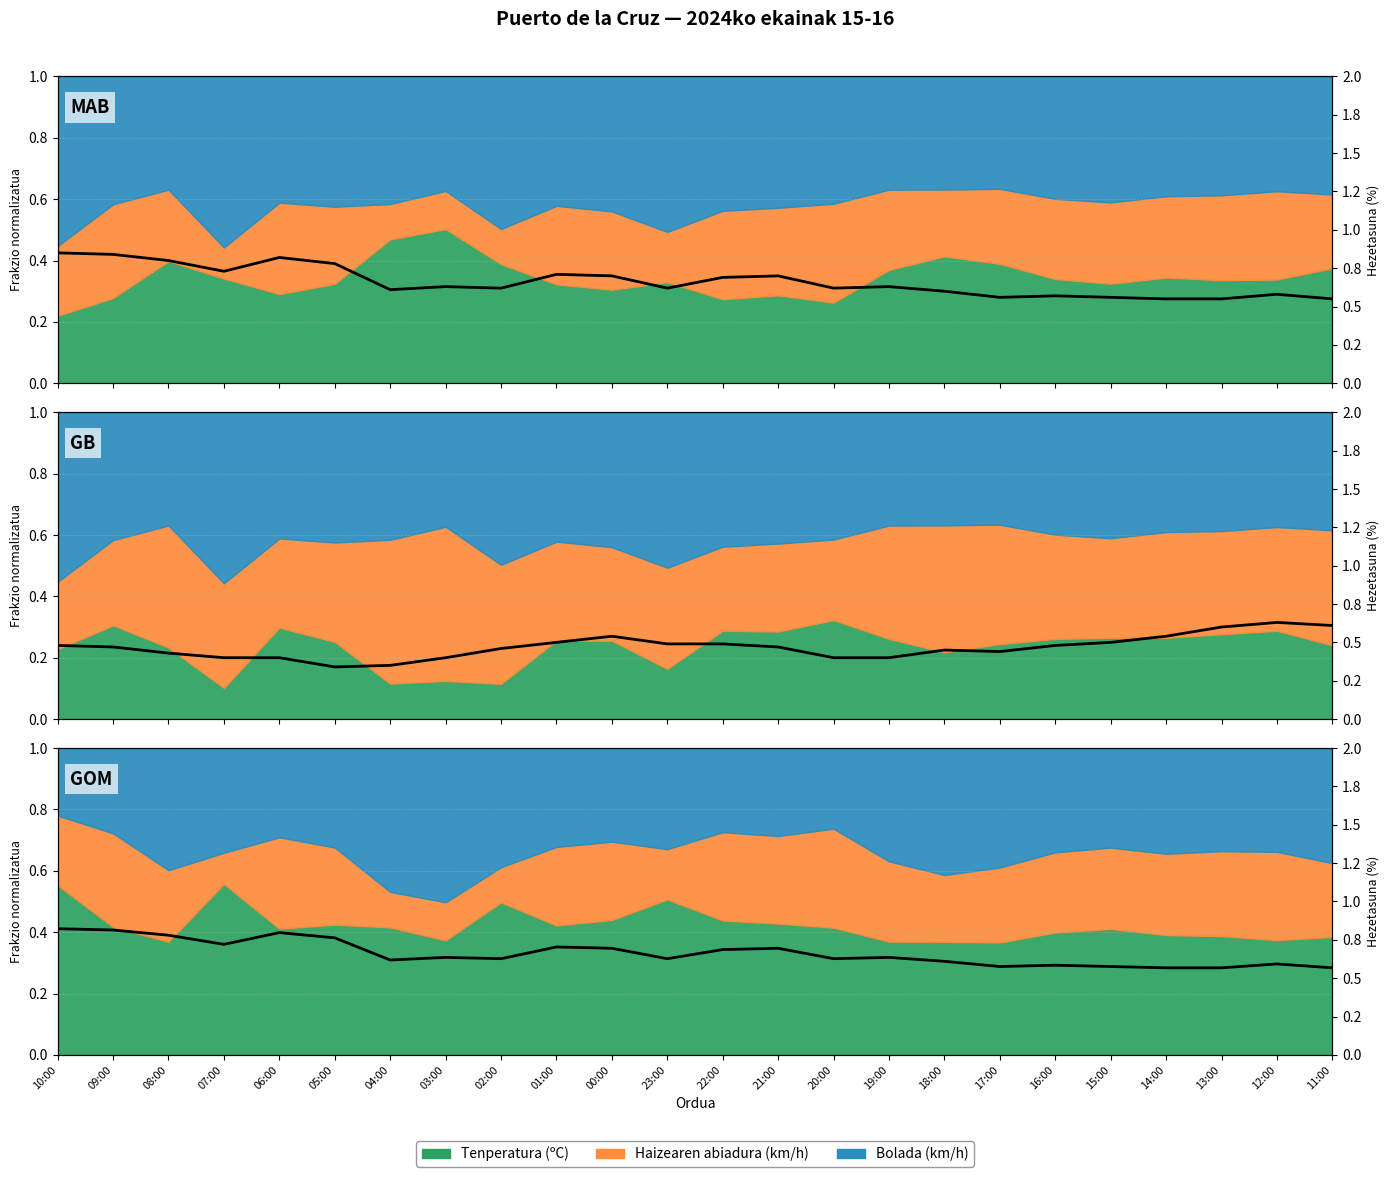

What is the label of the 4th point from the right?

14:00